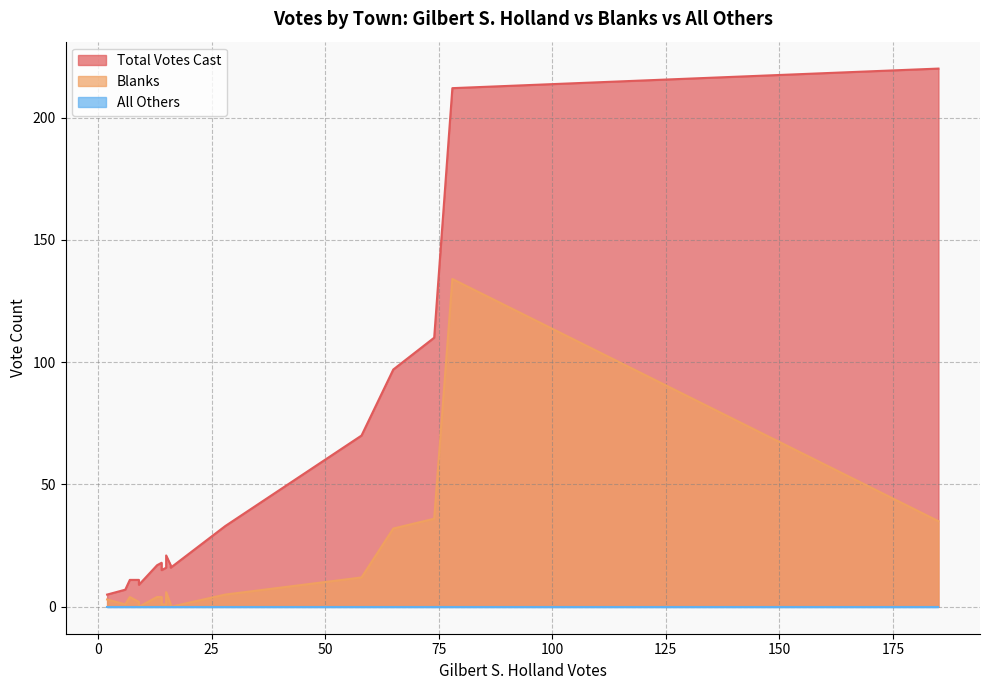

The Total Votes Cast series shows 9 at Huntington. True or false?

False